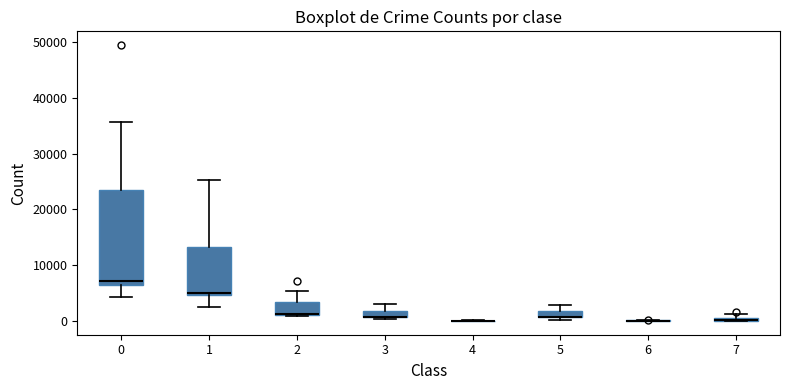

Comparing the boxes themselves (not the whiskers), which one is the tallest?

0